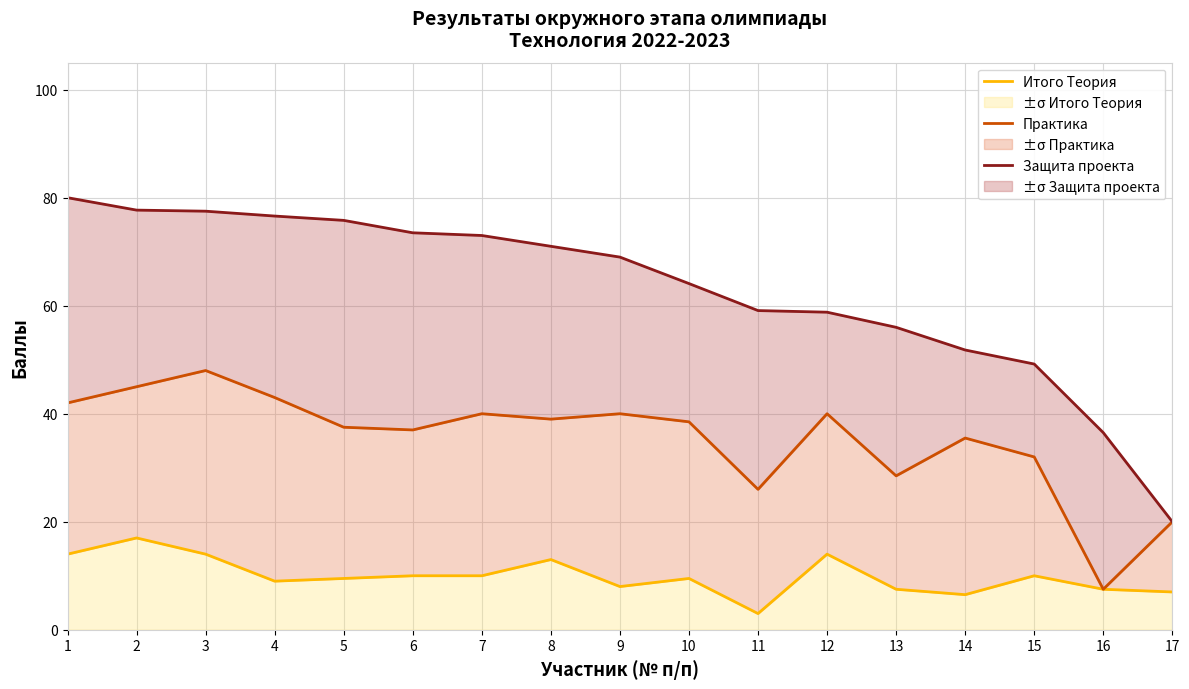

How many values in the Практика series exceed 38?

9